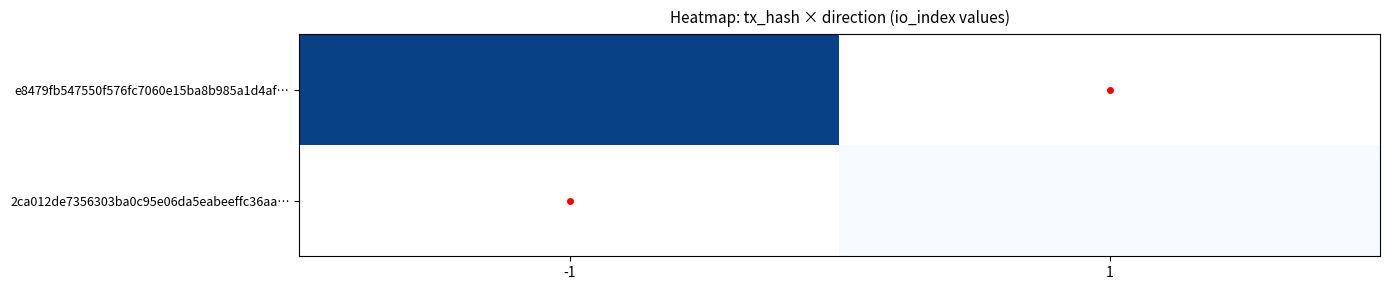

At -1, list the series in order from largest to smallest.

e8479fb547550f576fc7060e15ba8b985a1d4af…, 2ca012de7356303ba0c95e06da5eabeeffc36aa…